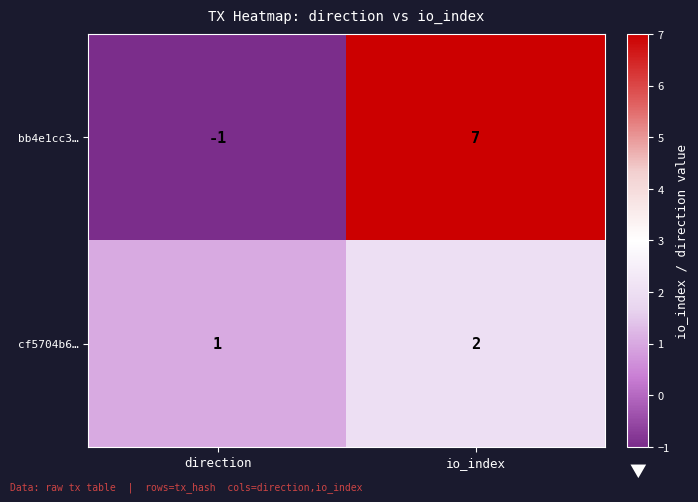

At which label is bb4e1cc3… closest to 3?

direction